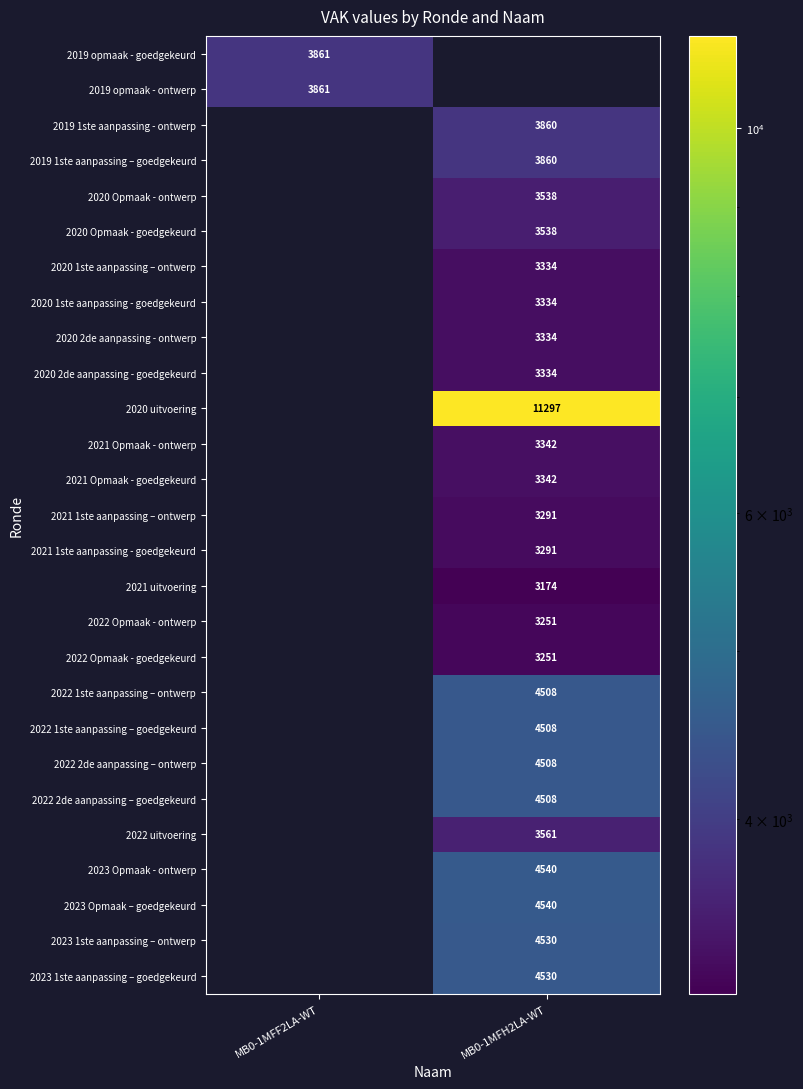

Is it true that 2020 1ste aanpassing – ontwerp equals 5722 at MB0-1MFH2LA-WT?

False